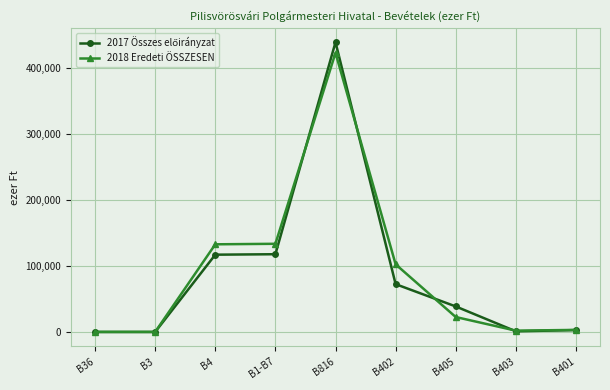

What is the spread (max minus min) of values at B405?

16014.6